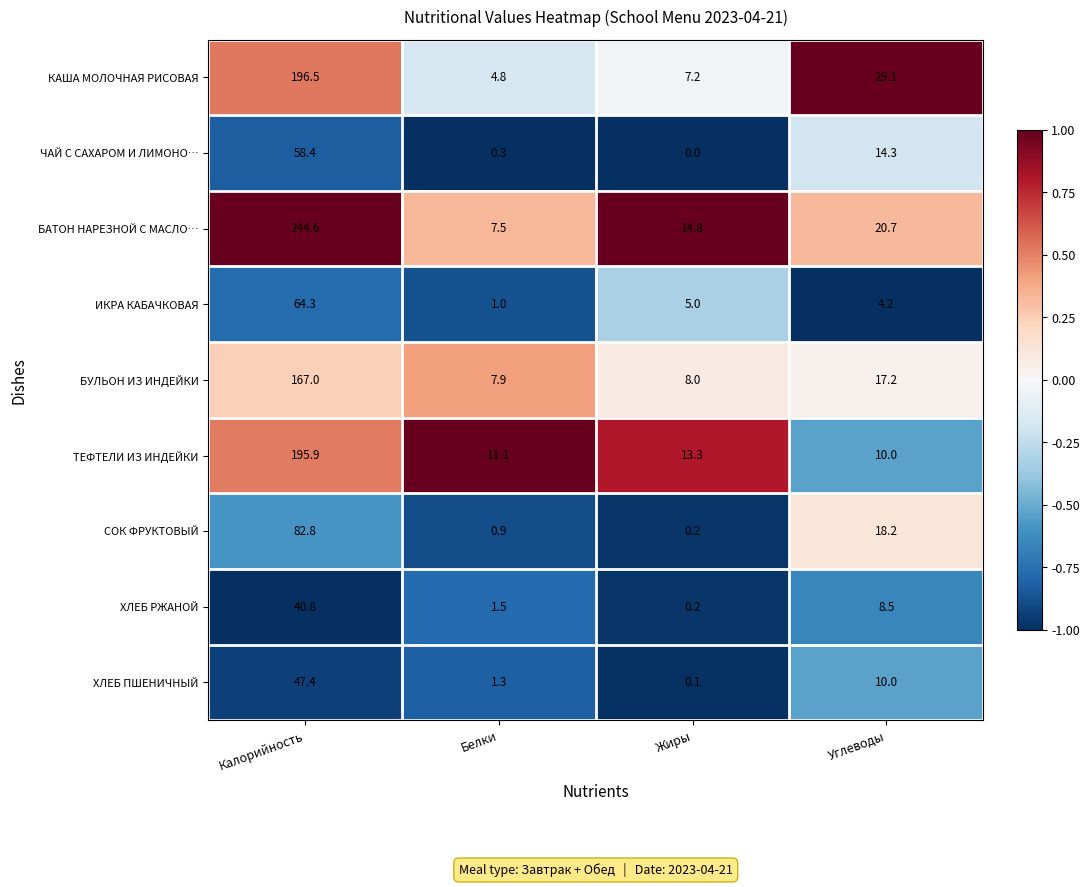

Which category has the highest value across all series?

Калорийность